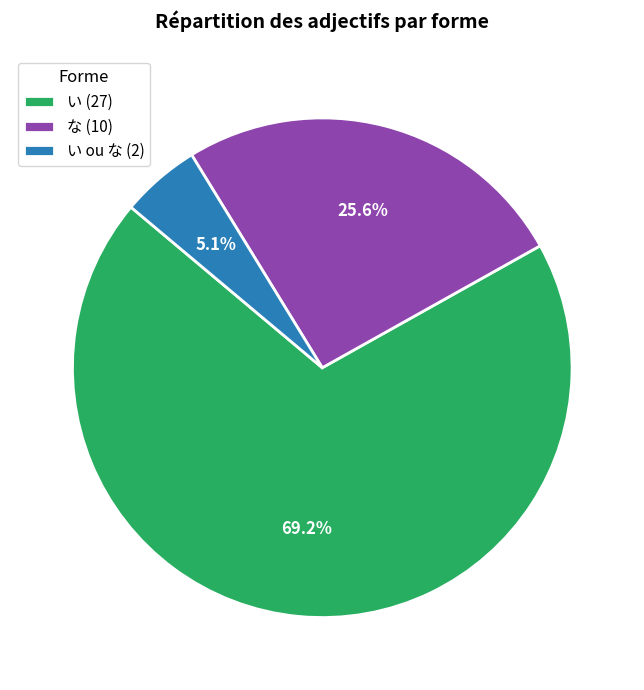

Count the number of slices in the pie.

3